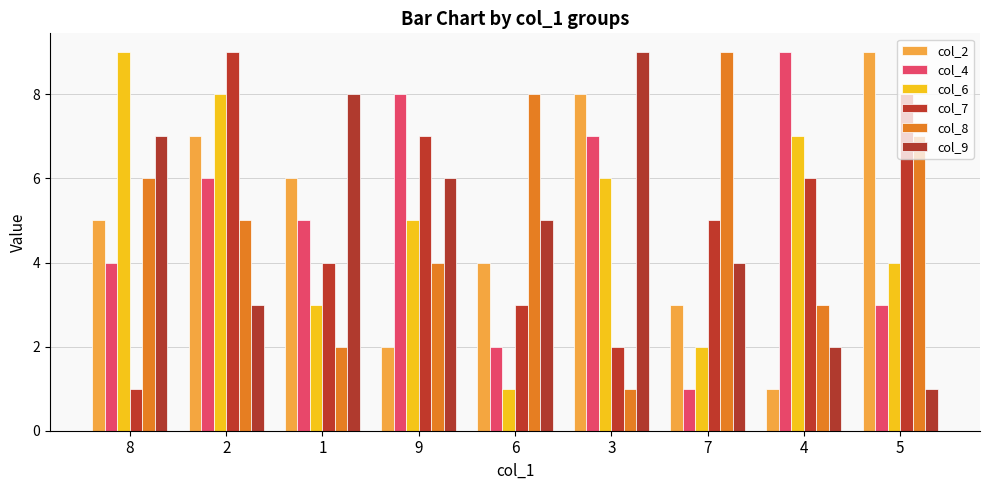

Which category has the highest value in the col_6 series?

8